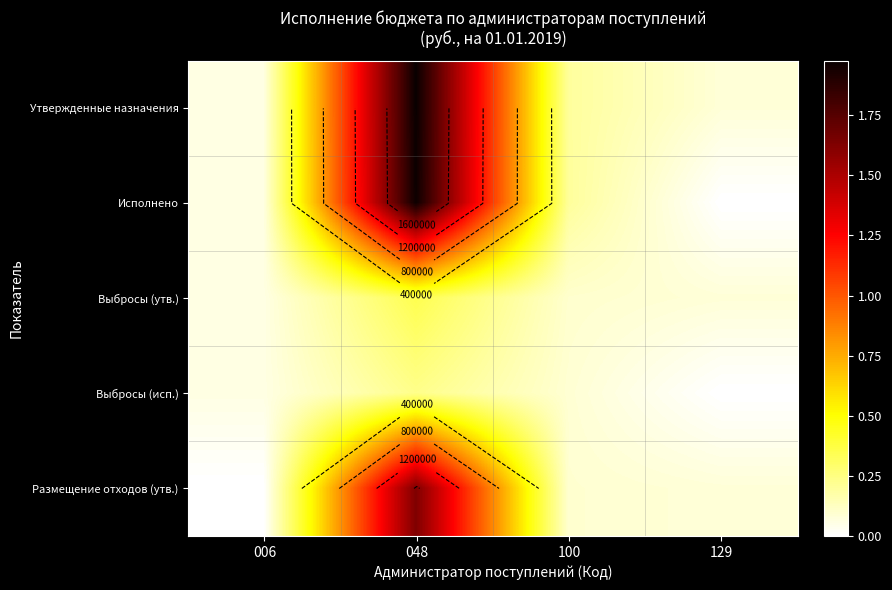

How many series are shown in this chart?

5